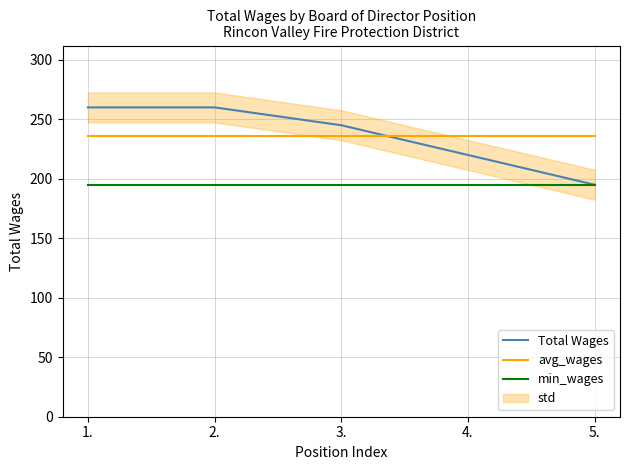

Which series has the largest total across all categories?

Total Wages